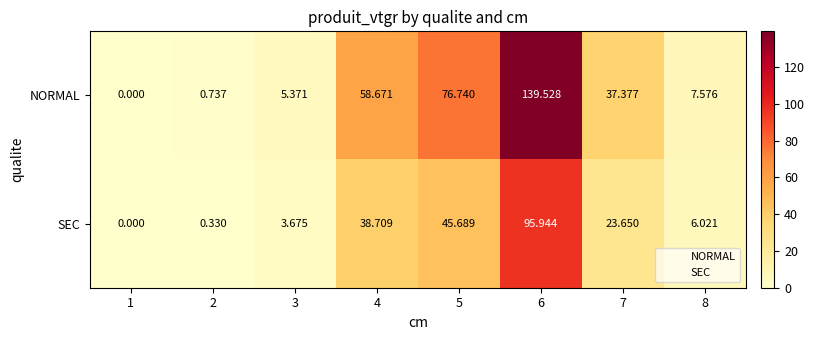

Which series has the largest total across all categories?

NORMAL